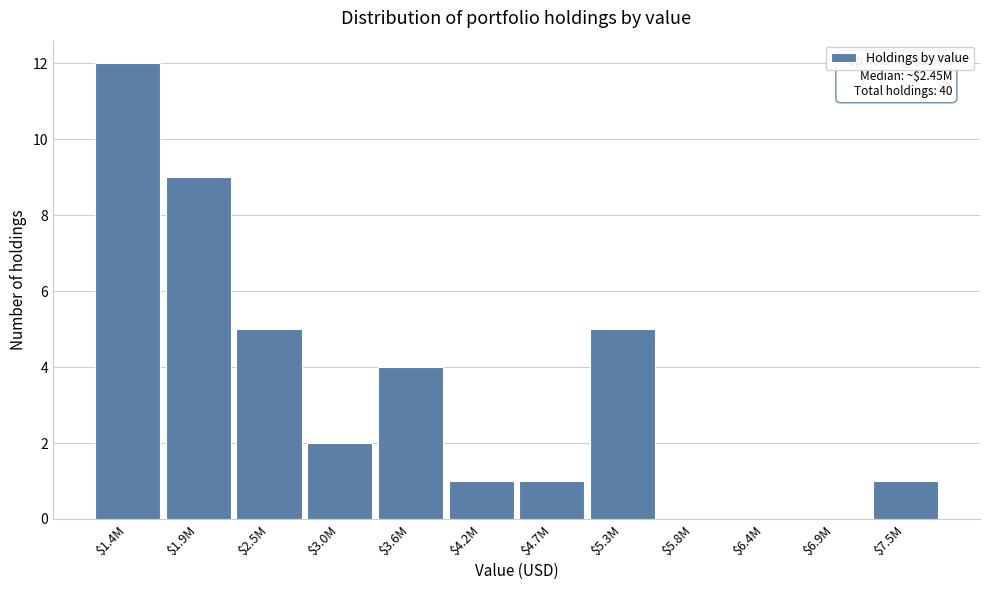

What is the maximum value shown in the chart?

12